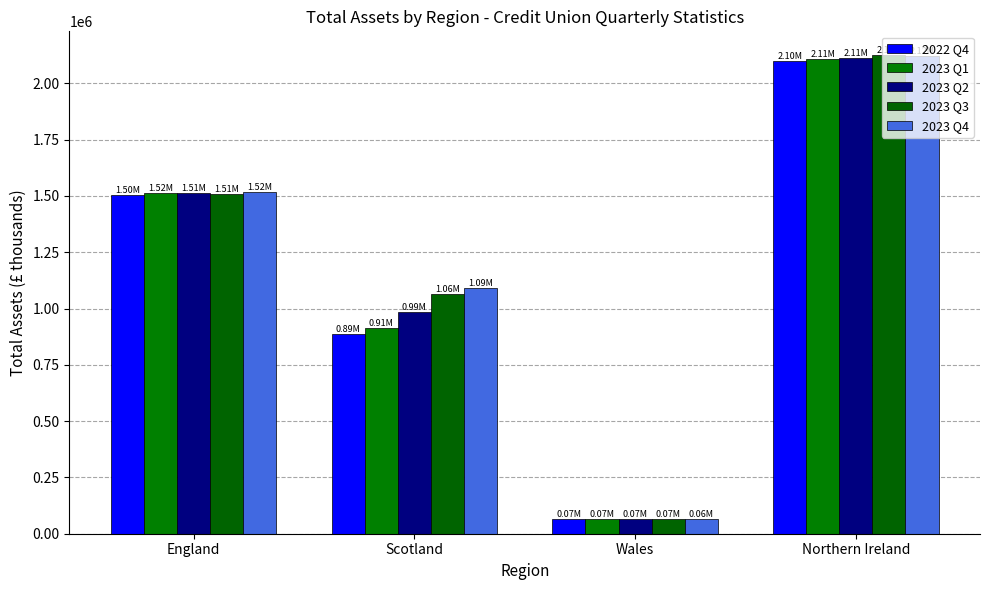

Where does the 2023 Q3 series first go above 1508906?

England